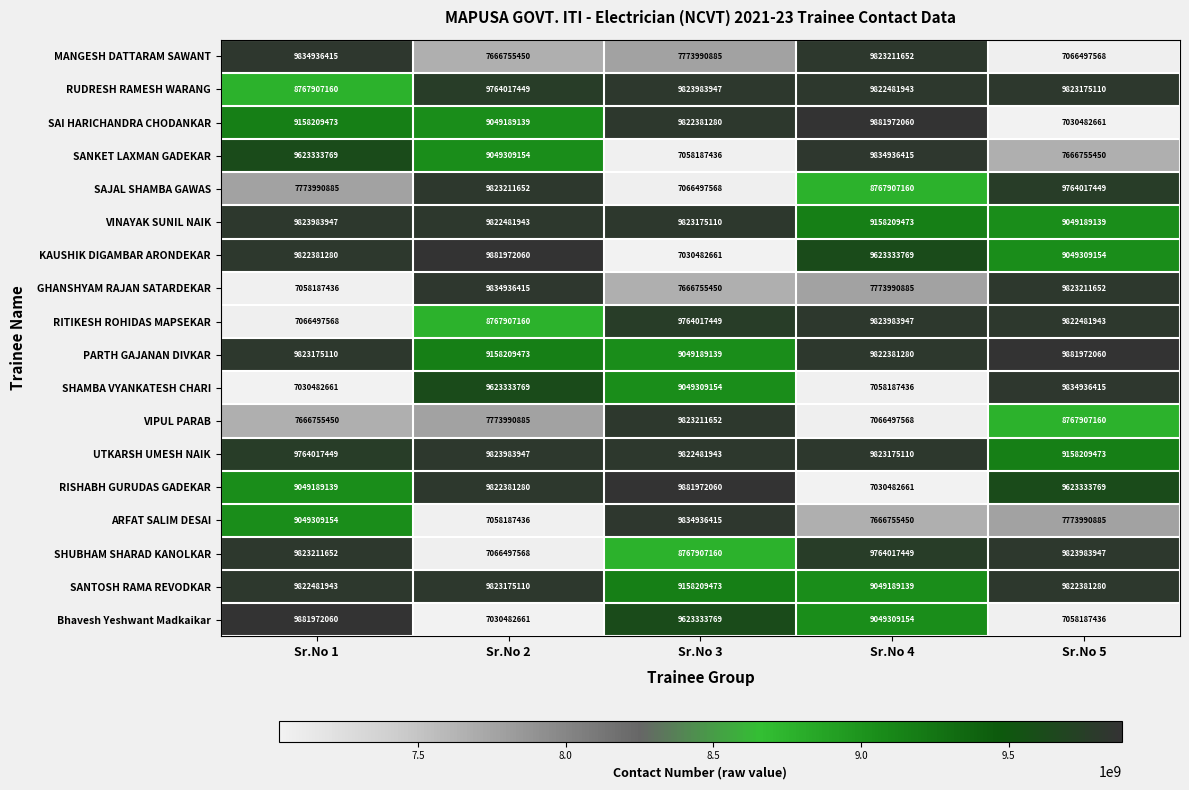

What is the smallest value displayed?

7030482661